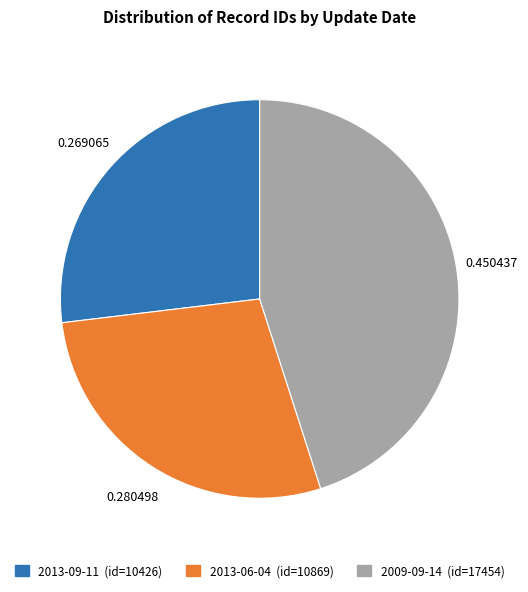

Rank the categories by value from lowest to highest.

2013-09-11, 2013-06-04, 2009-09-14